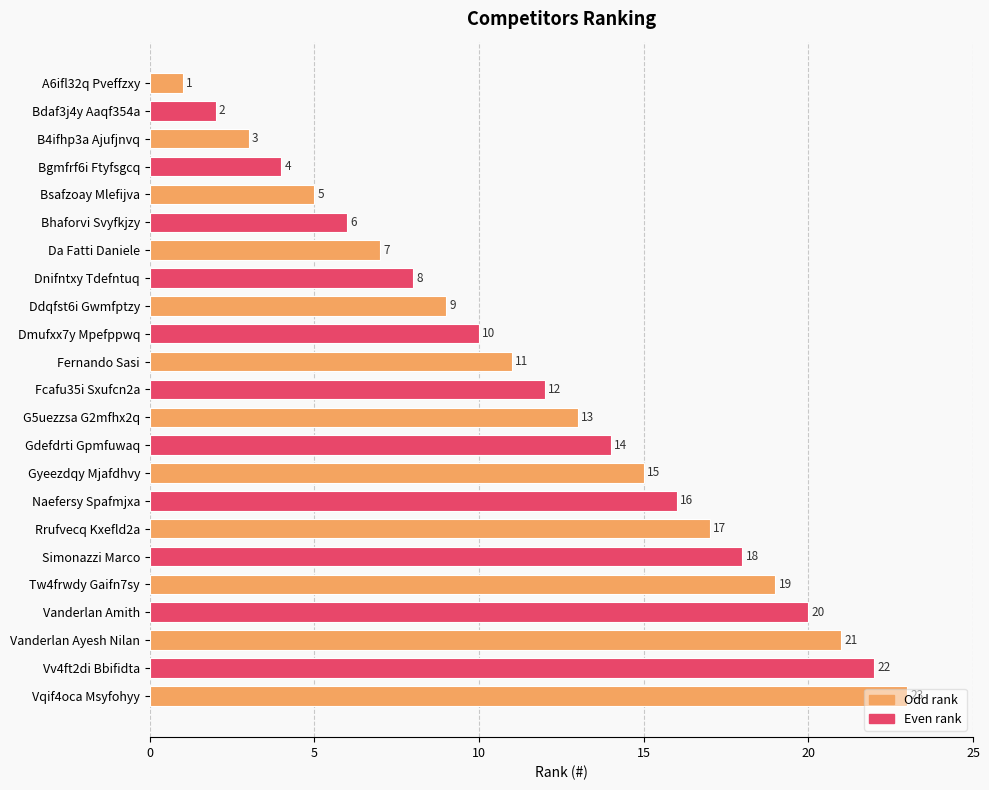

What is the sum of all values?

276